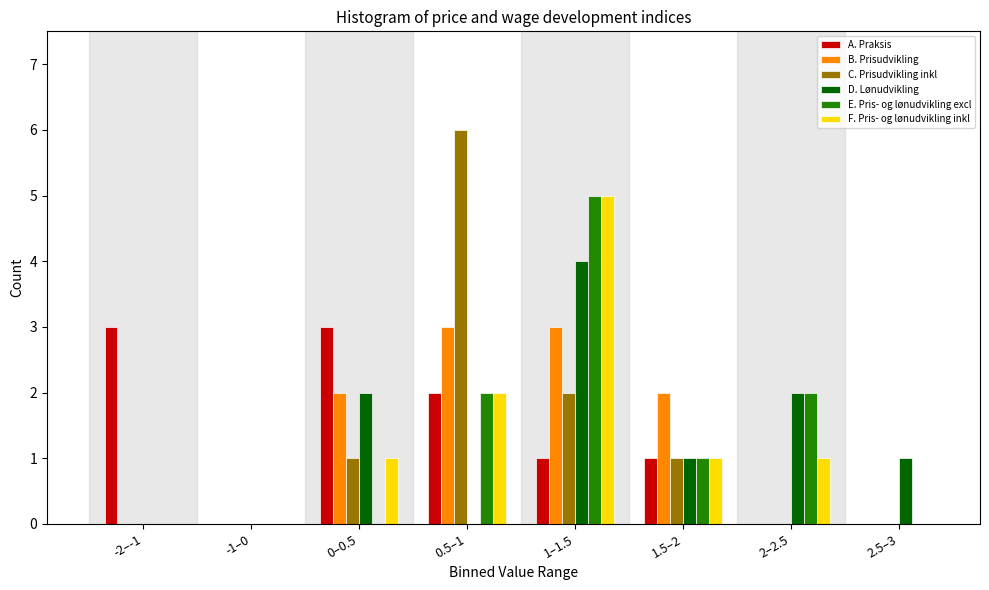

What is the sum of all C. Prisudvikling inkl values?

10